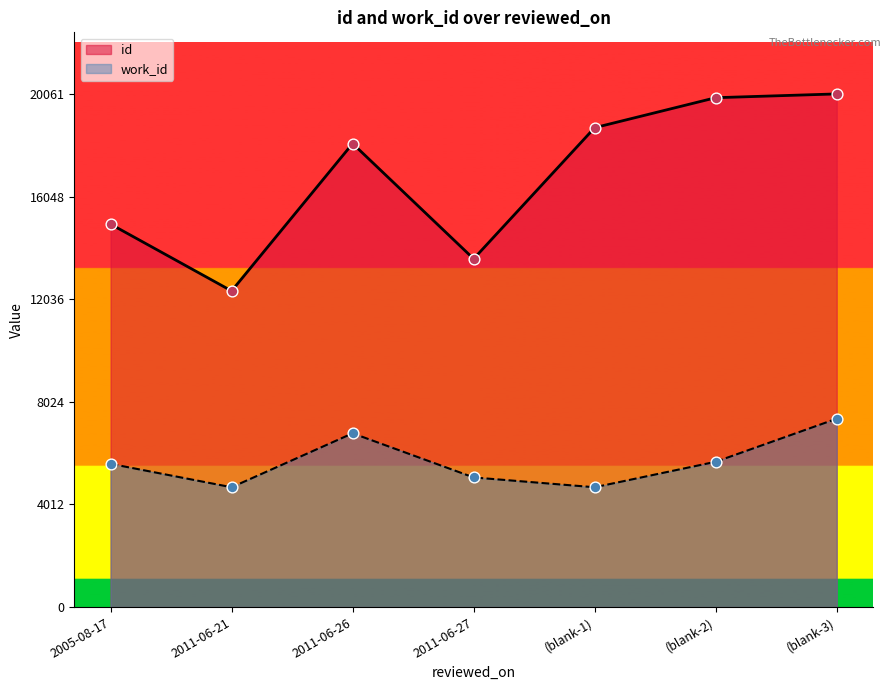

Which series reaches the minimum Y coordinate?

work_id